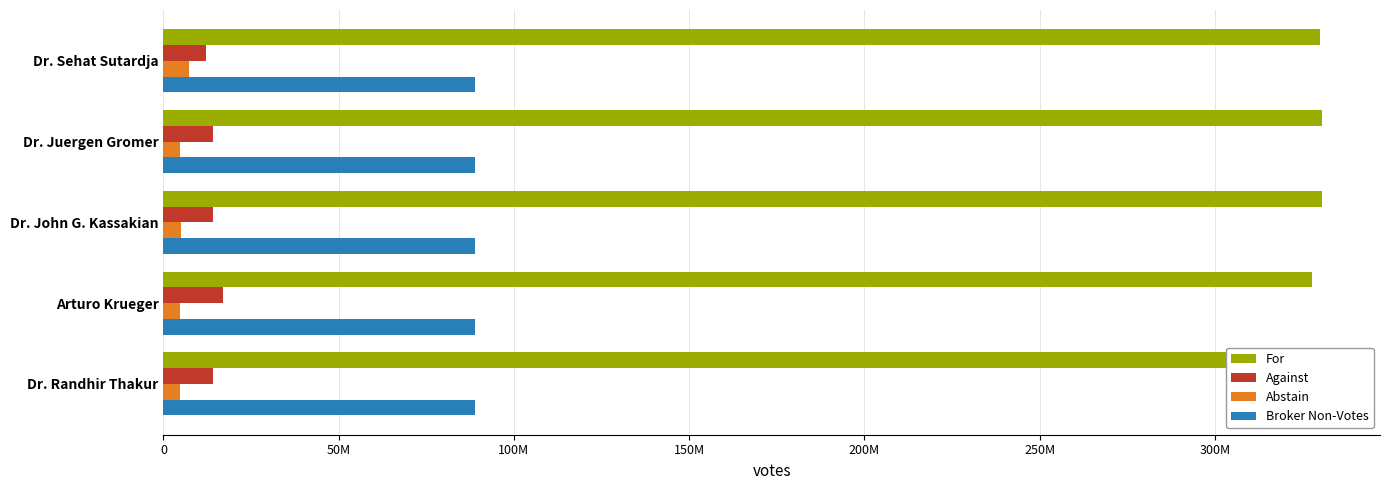

True or false: Against has a value of 14254732.0 at Dr. Juergen Gromer.

True